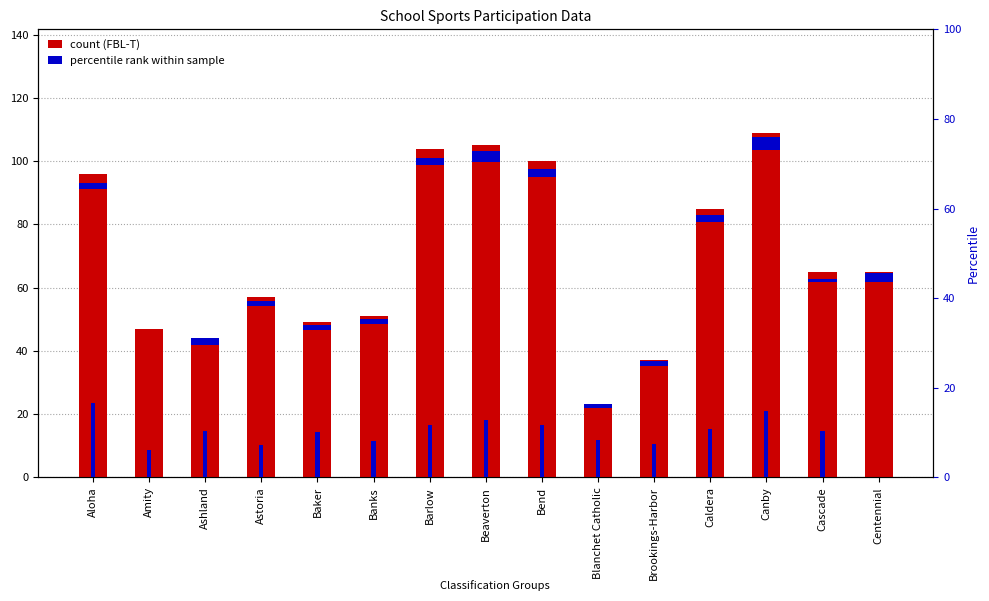

What position from the left is Ashland?

3